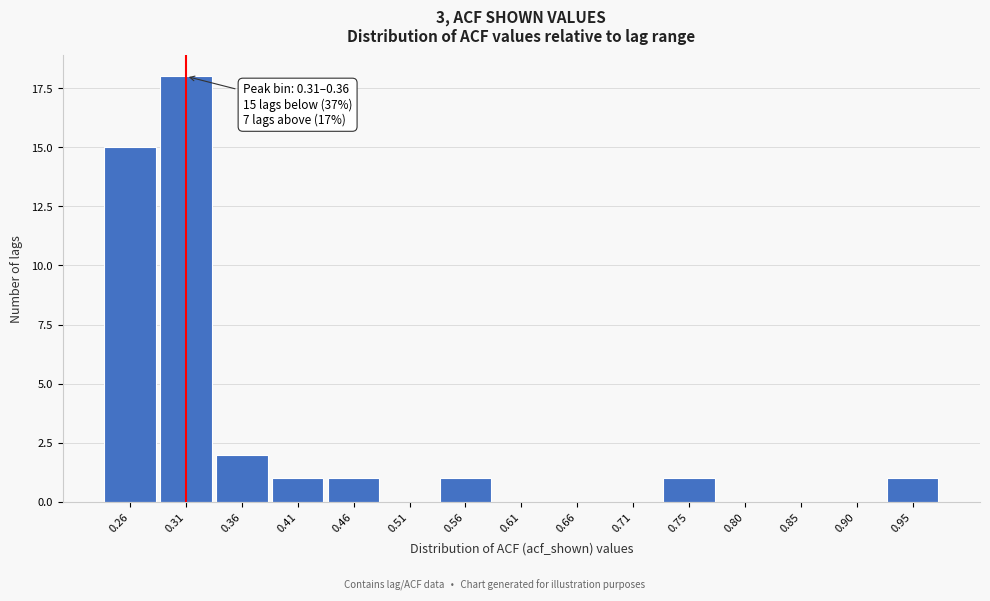

Reading right to left, transcribe all the data shown in this chart.

0.95=1	0.90=0	0.85=0	0.80=0	0.75=1	0.71=0	0.66=0	0.61=0	0.56=1	0.51=0	0.46=1	0.41=1	0.36=2	0.31=18	0.26=15